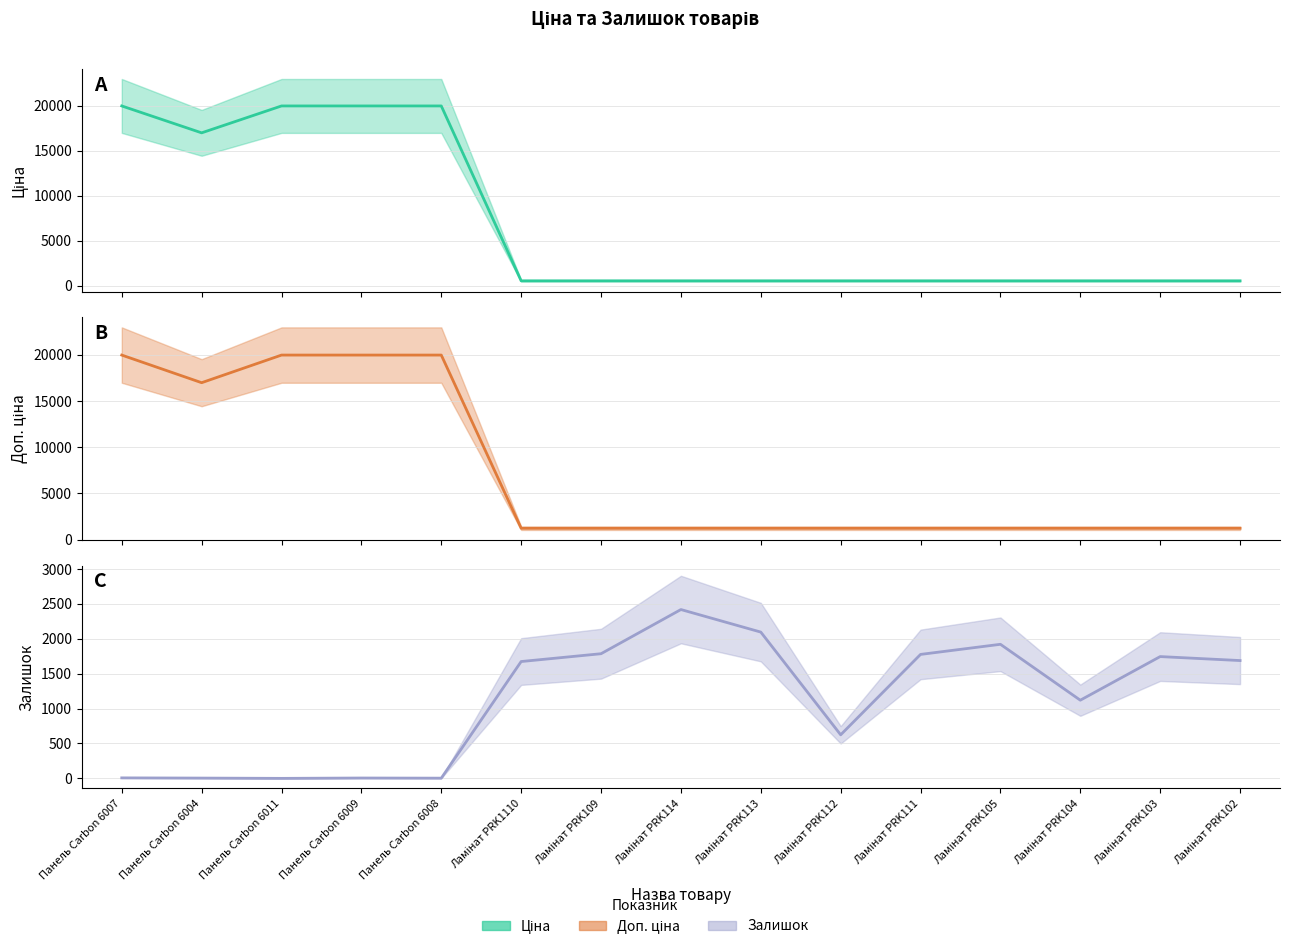

What is the difference between the maximum and minimum values in the Залишок series?

2419.0